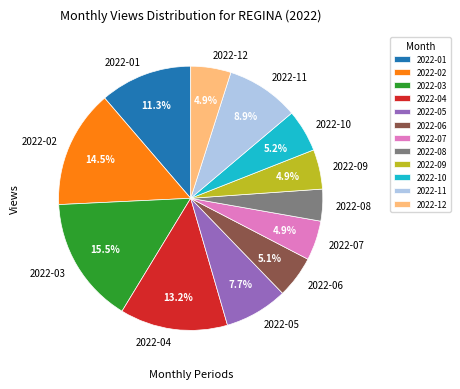

What is the smallest slice in the pie chart?

2022-08